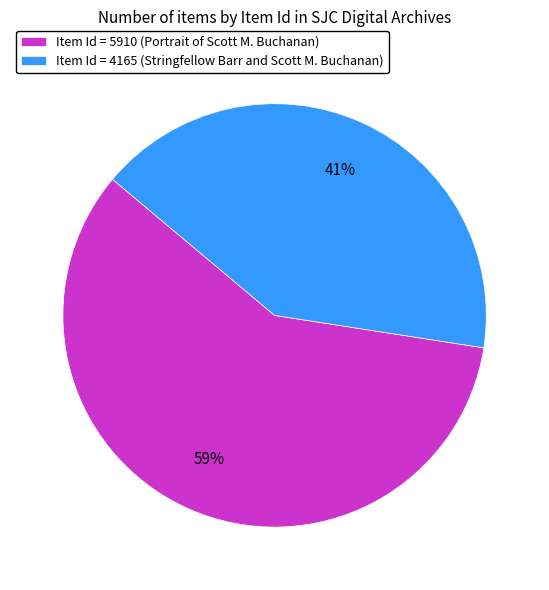

True or false: Item Id = 4165 (Stringfellow Barr and Scott M. Buchanan) accounts for 41% of the total.

True